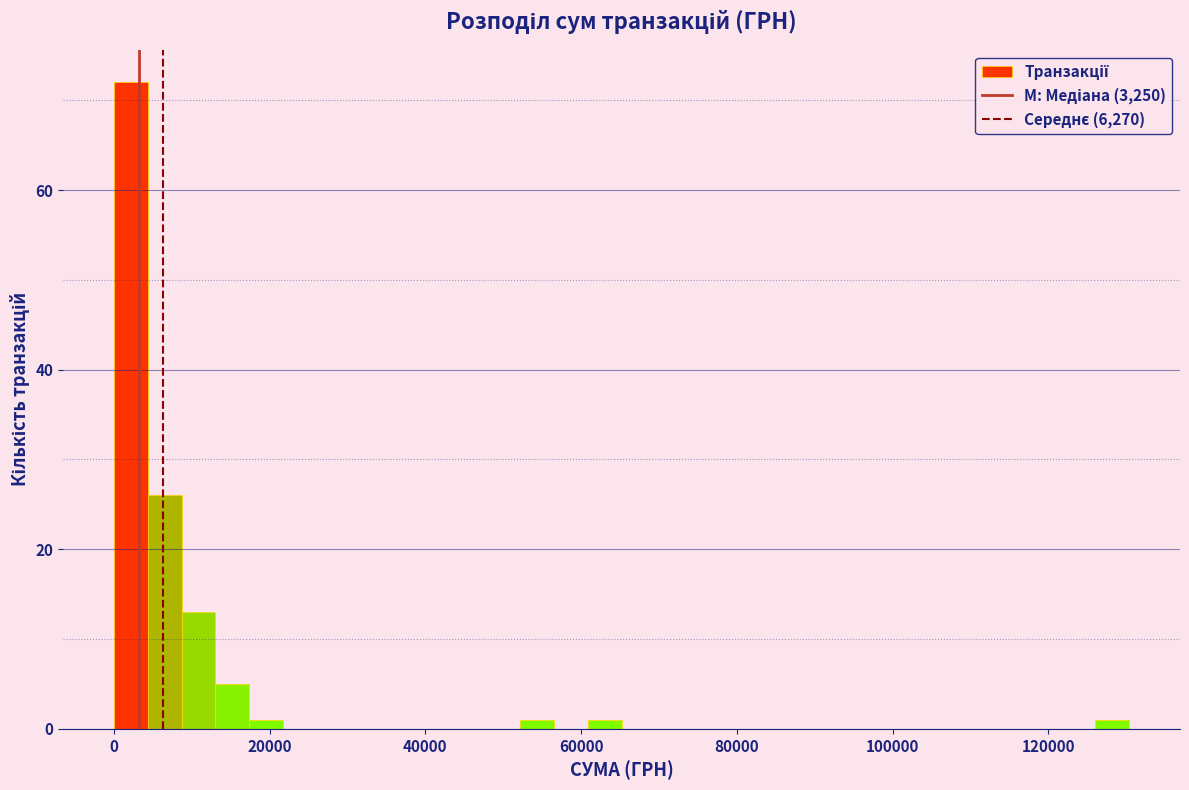

Around what value on the x-axis is the tallest bar? Give the approximate position of its centre, as read against the axis.

2000